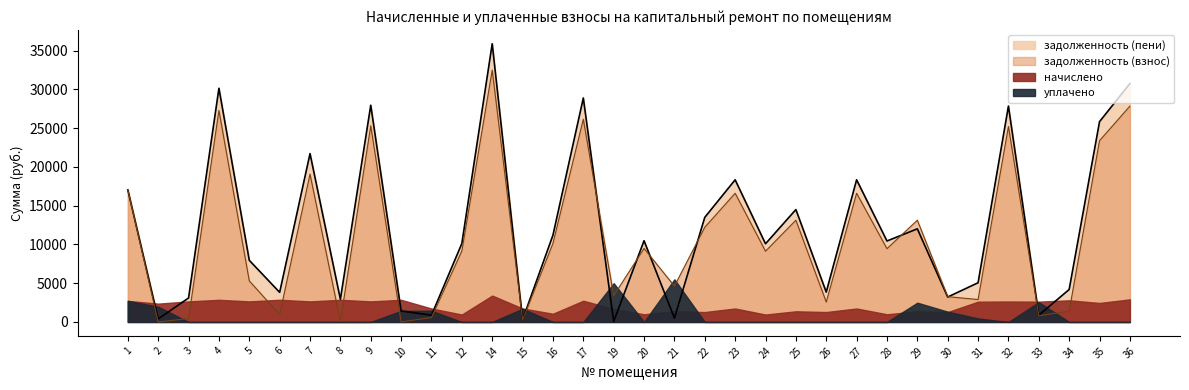

Does the chart have visible grid lines?

No